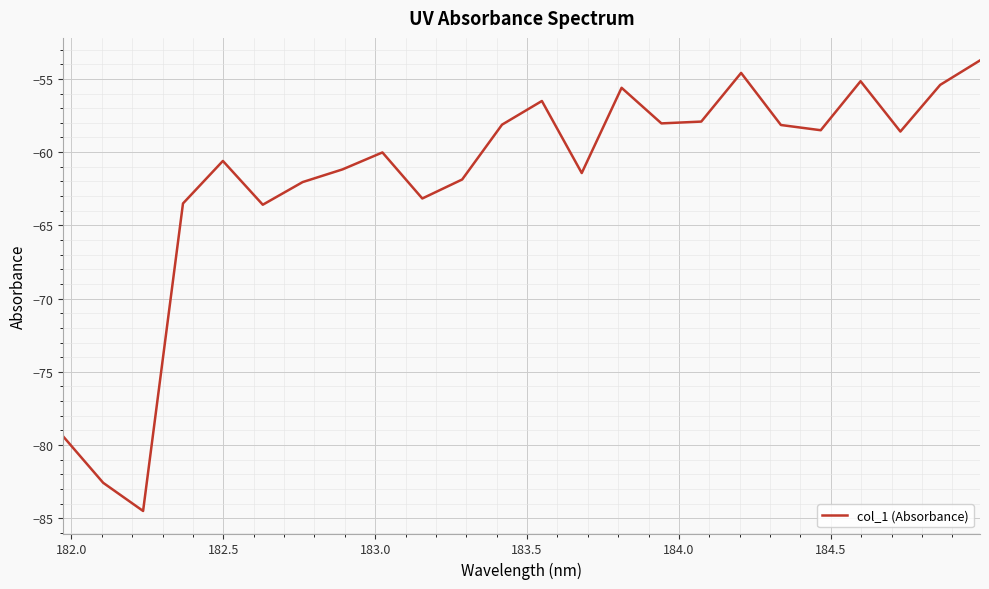

What is the minimum value shown in the chart?

-84.5